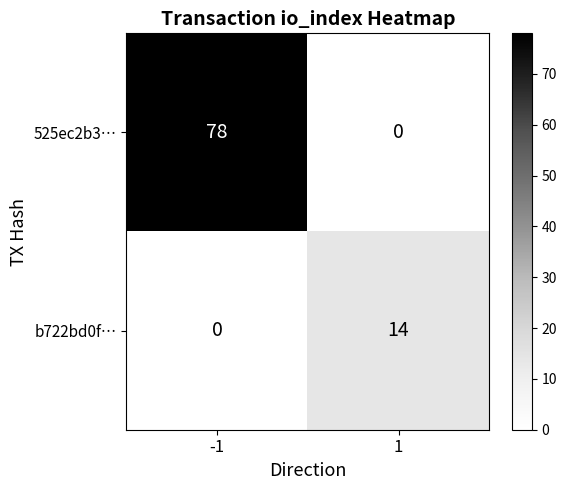

What is the sum of the b722bd0f… values at 1 and -1?

14